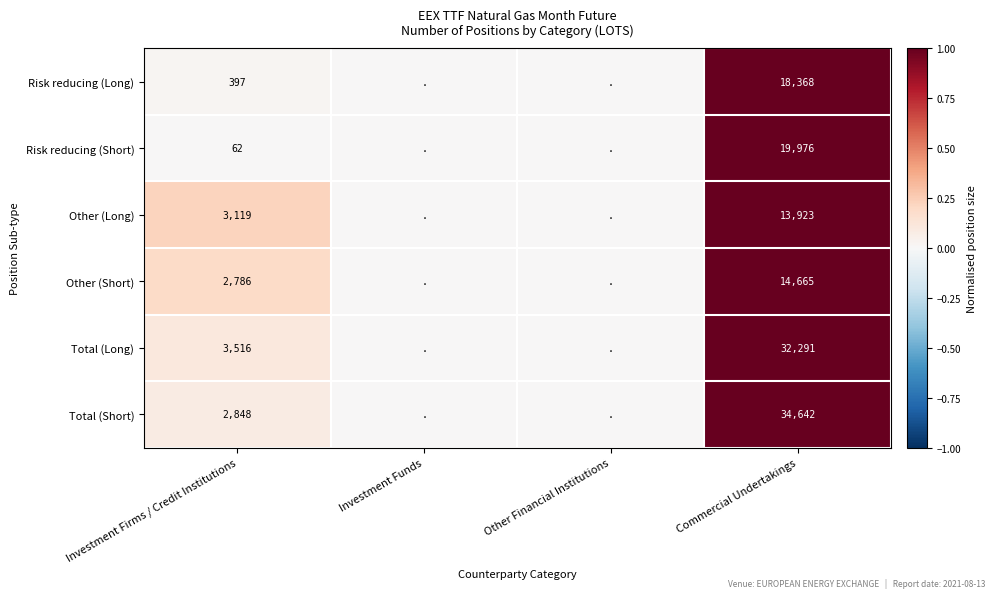

The value of Risk reducing (Short) at Commercial Undertakings is 10525. True or false?

False